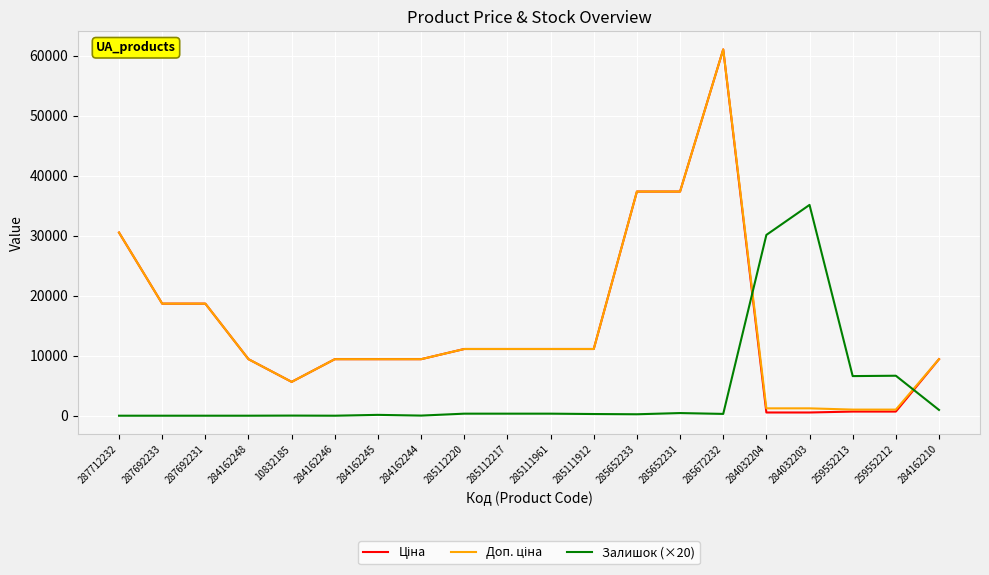

What is the difference between the highest and lowest values at 284162248?

9416.9